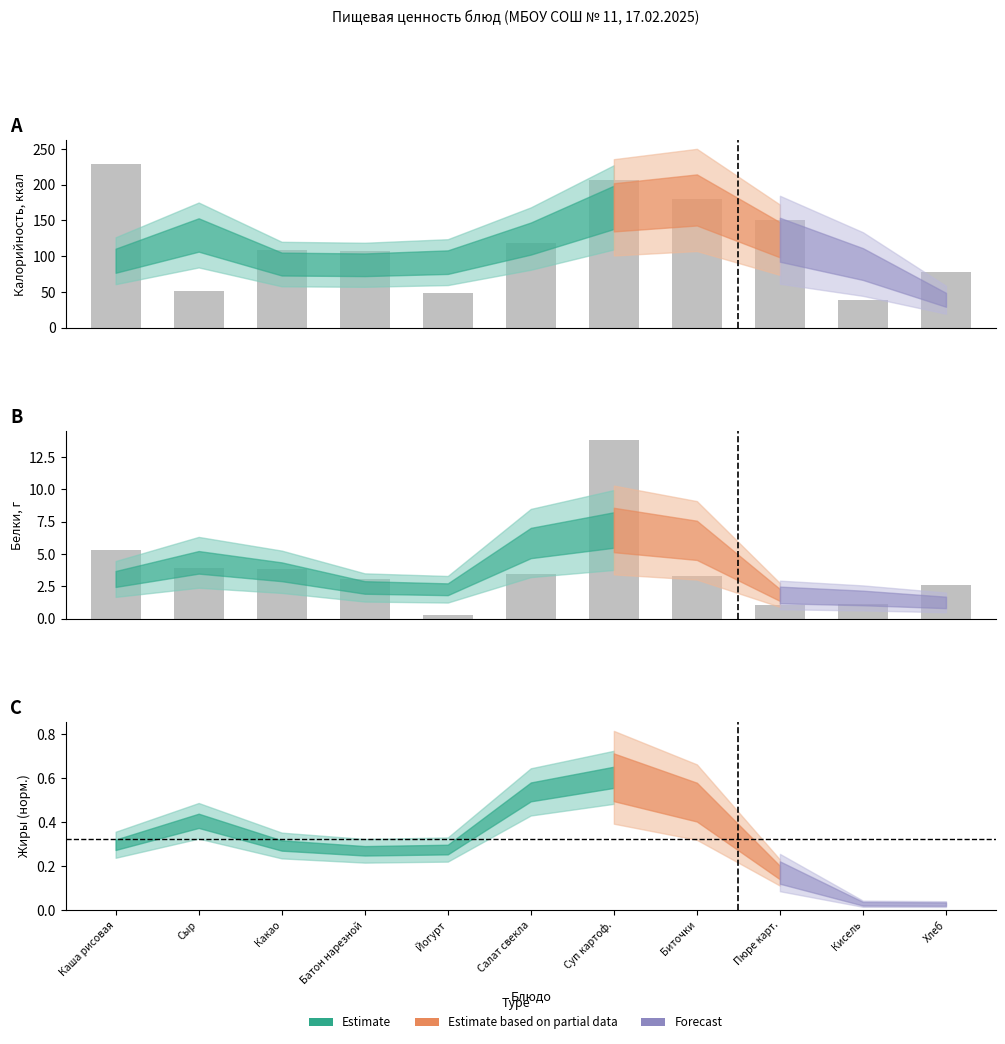

At Батон нарезной, list the series in order from largest to smallest.

Калорийность, Белки